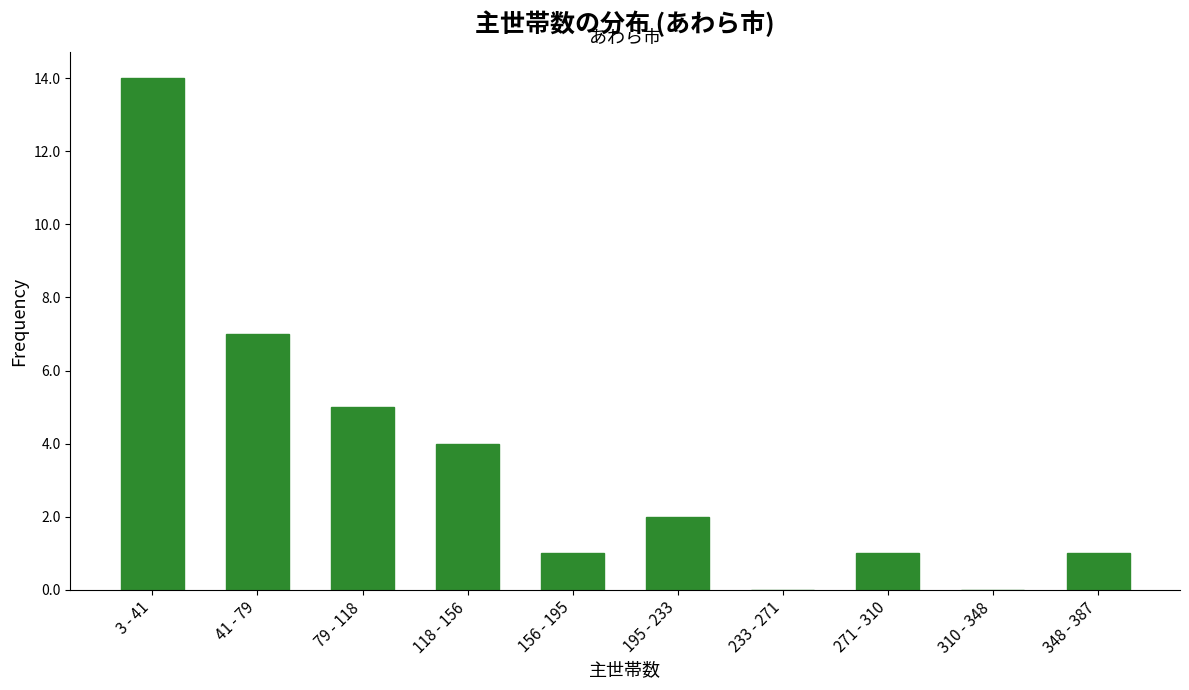

Reading left to right, transcribe all the data shown in this chart.

3 - 41=14	41 - 79=7	79 - 118=5	118 - 156=4	156 - 195=1	195 - 233=2	233 - 271=0	271 - 310=1	310 - 348=0	348 - 387=1